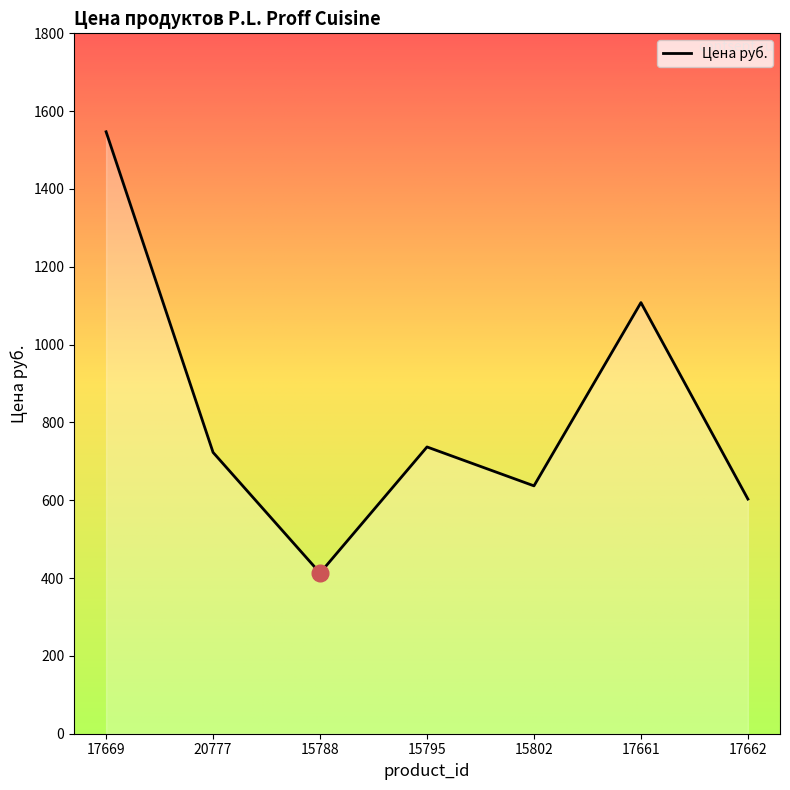

What is the difference between the maximum and minimum values?

1134